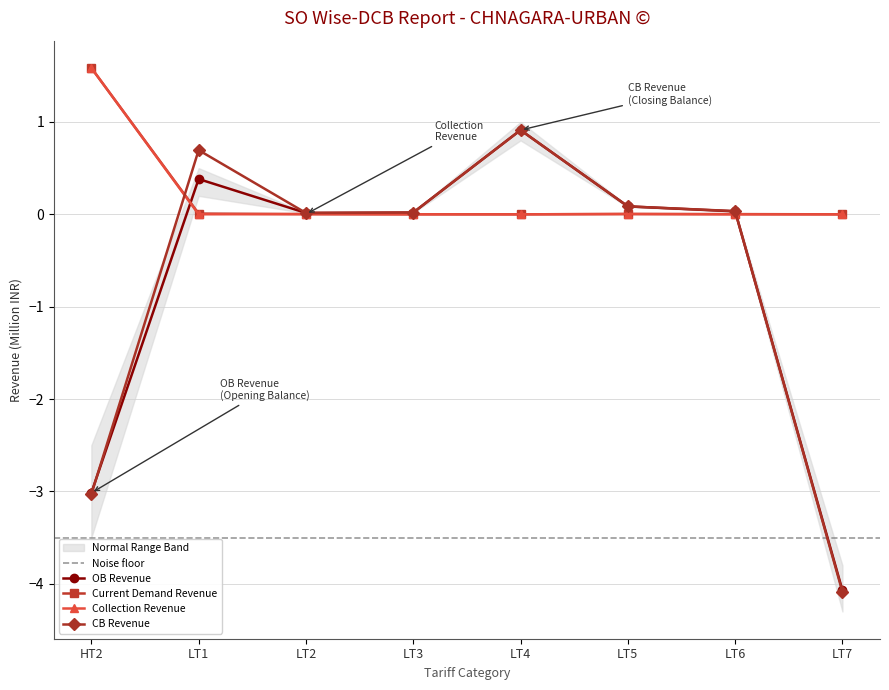

Does the chart display data point markers on the line(s)?

Yes